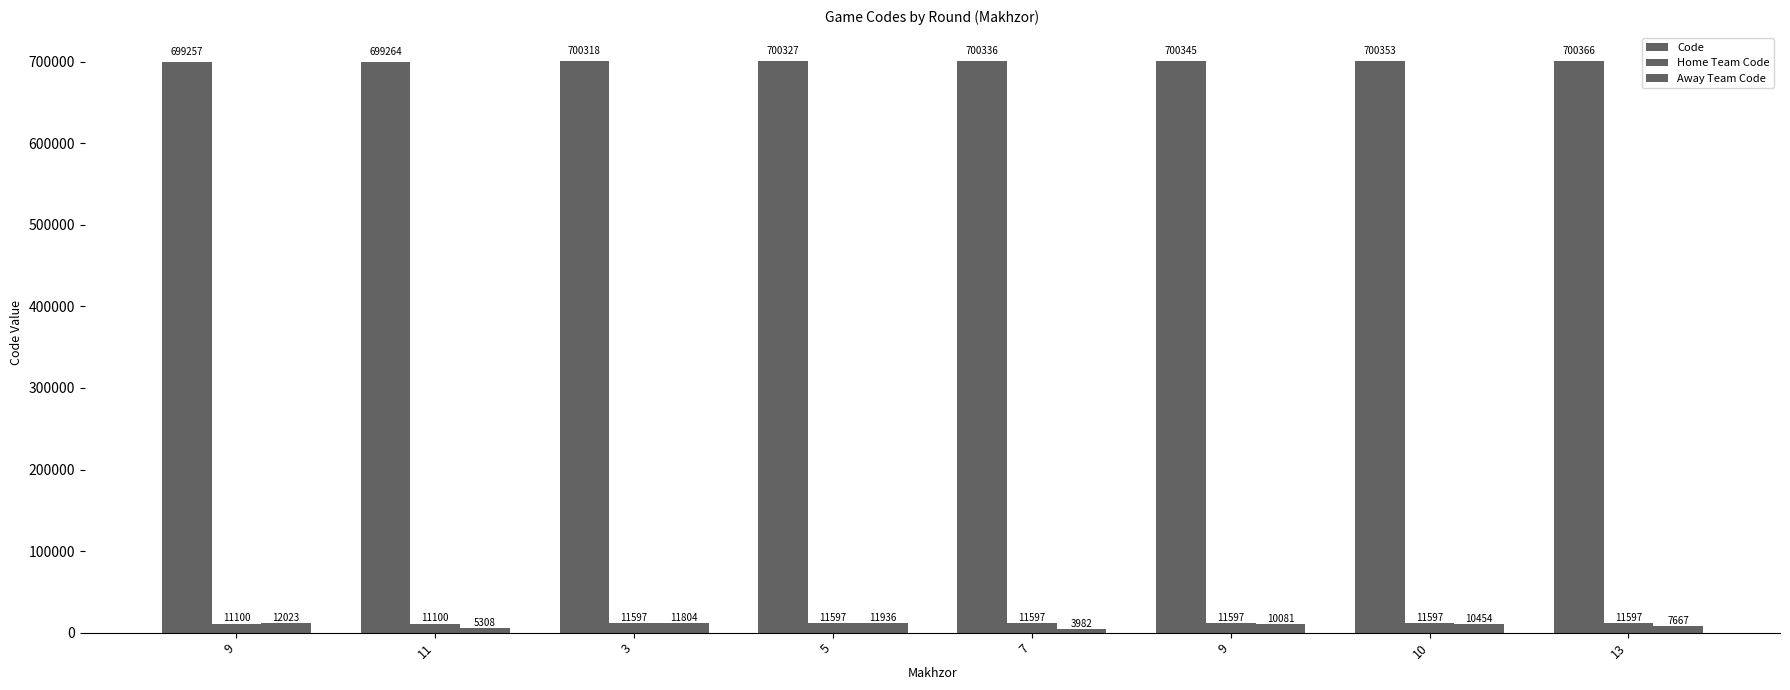

The Home Team Code series shows 11597 at 3. True or false?

True